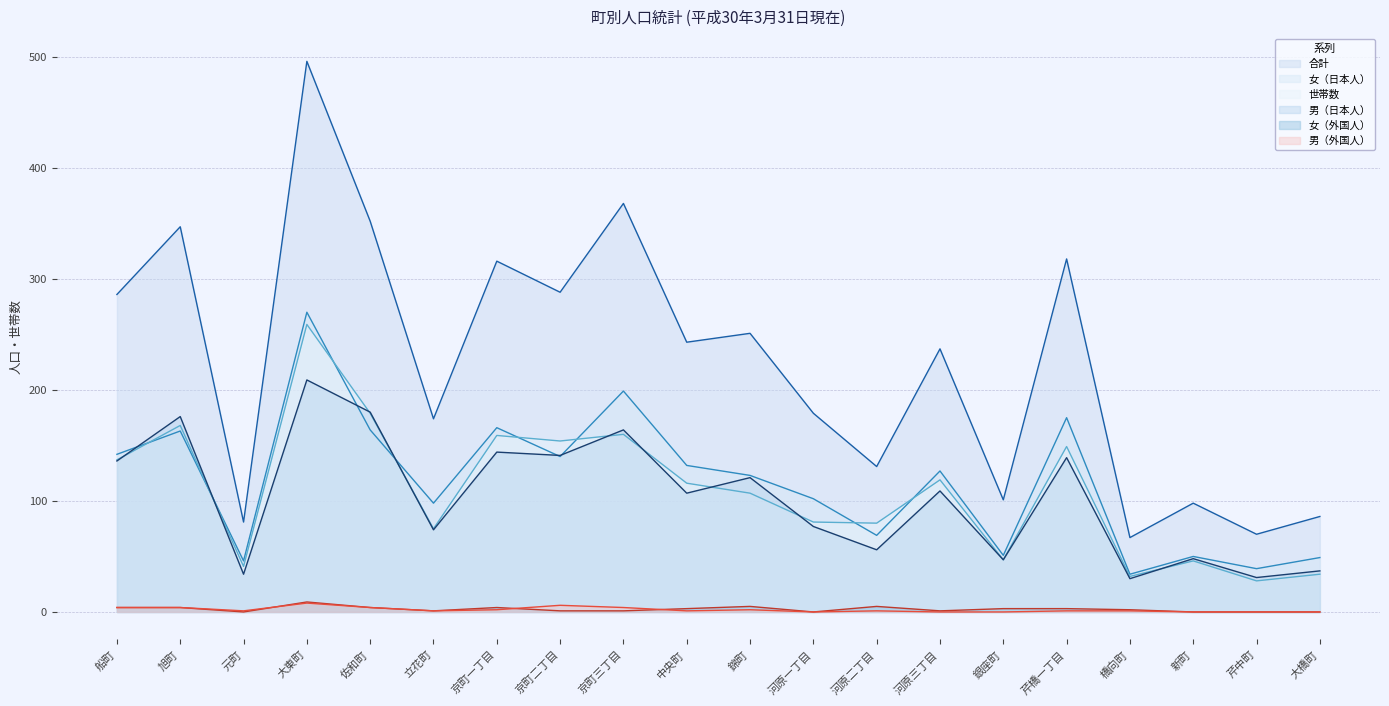

How many data points in 合計 are above 243?

9